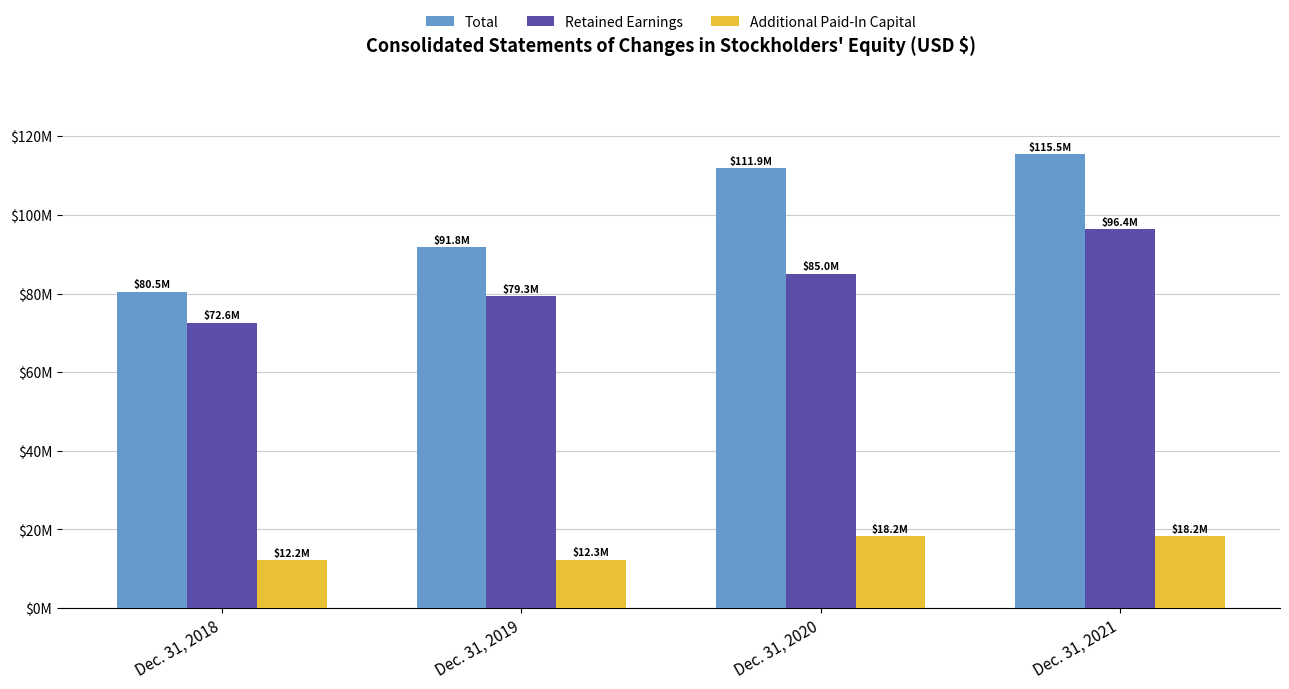

List the series in order of their peak value, lowest first.

Additional Paid-In Capital, Retained Earnings, Total